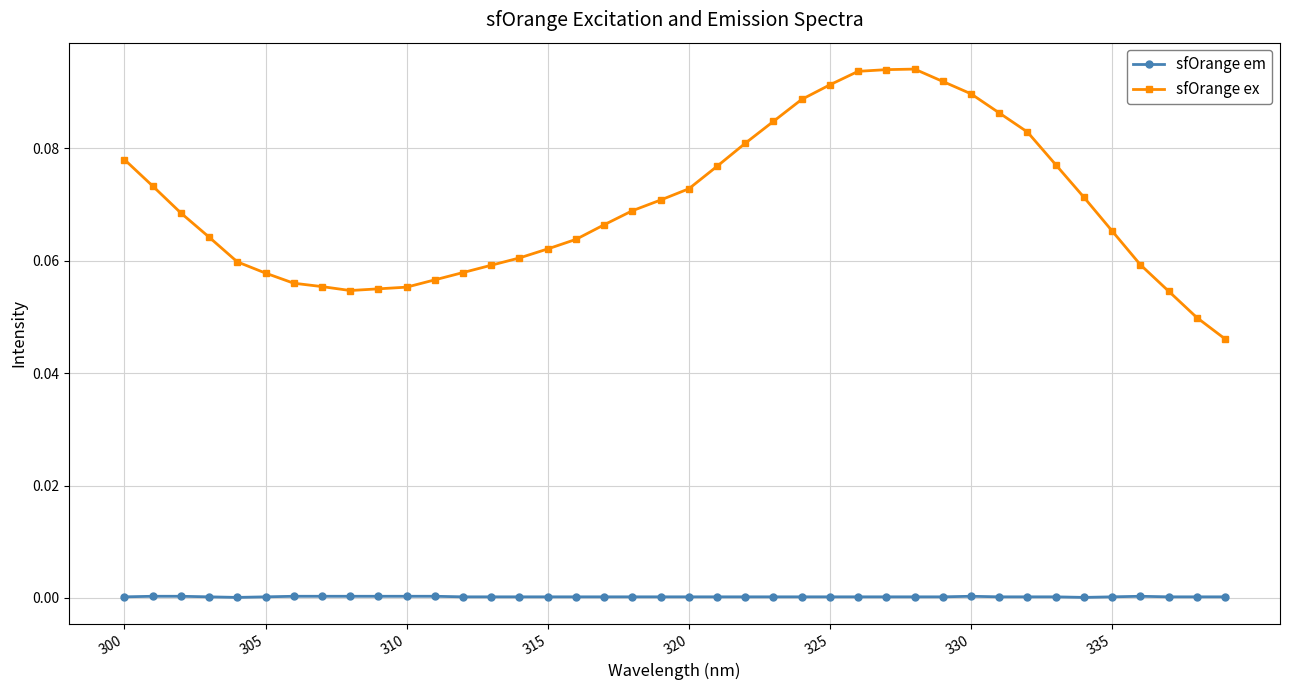

True or false: sfOrange em and sfOrange ex intersect in this chart.

False